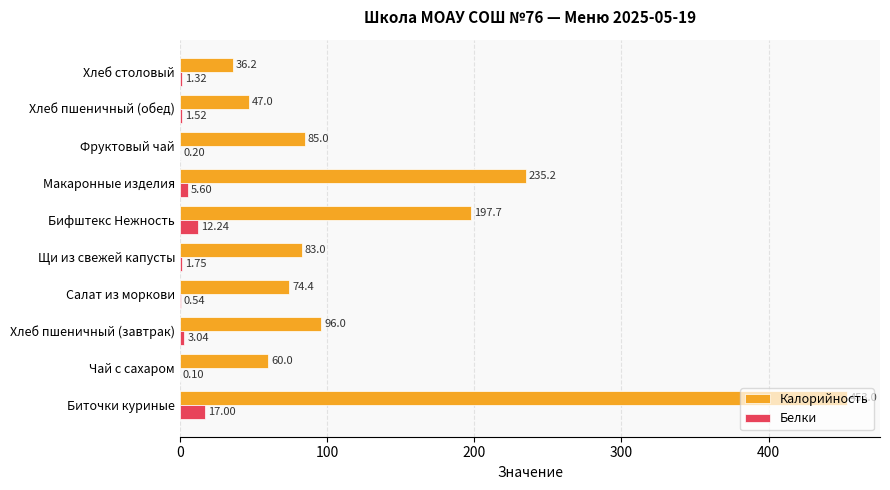

At which label is Калорийность closest to 244?

Макаронные изделия